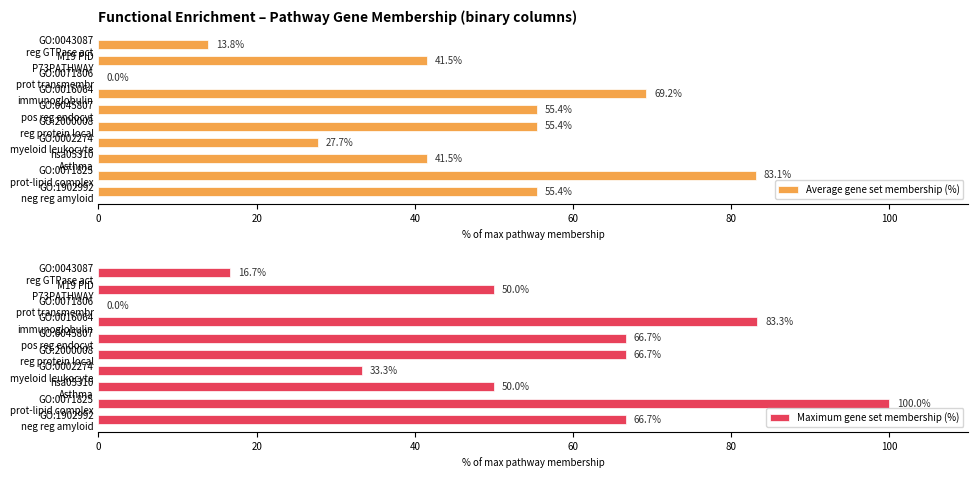

At which label does Average gene set membership (%) reach its peak?

GO:0071825
prot-lipid complex